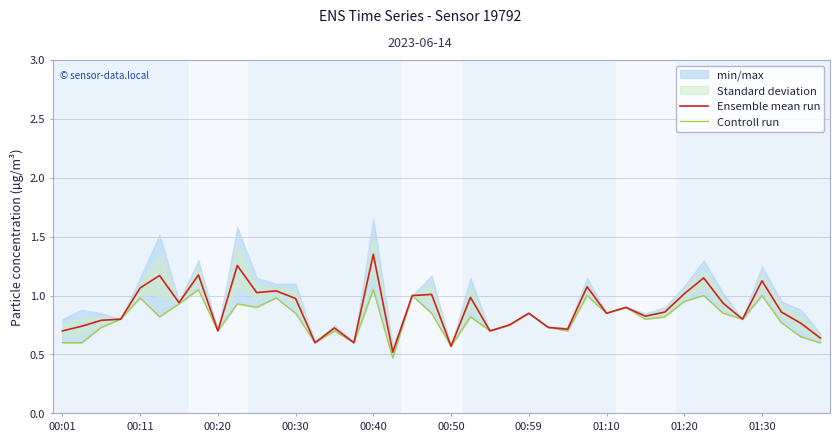

True or false: Ensemble mean run and Controll run intersect in this chart.

False